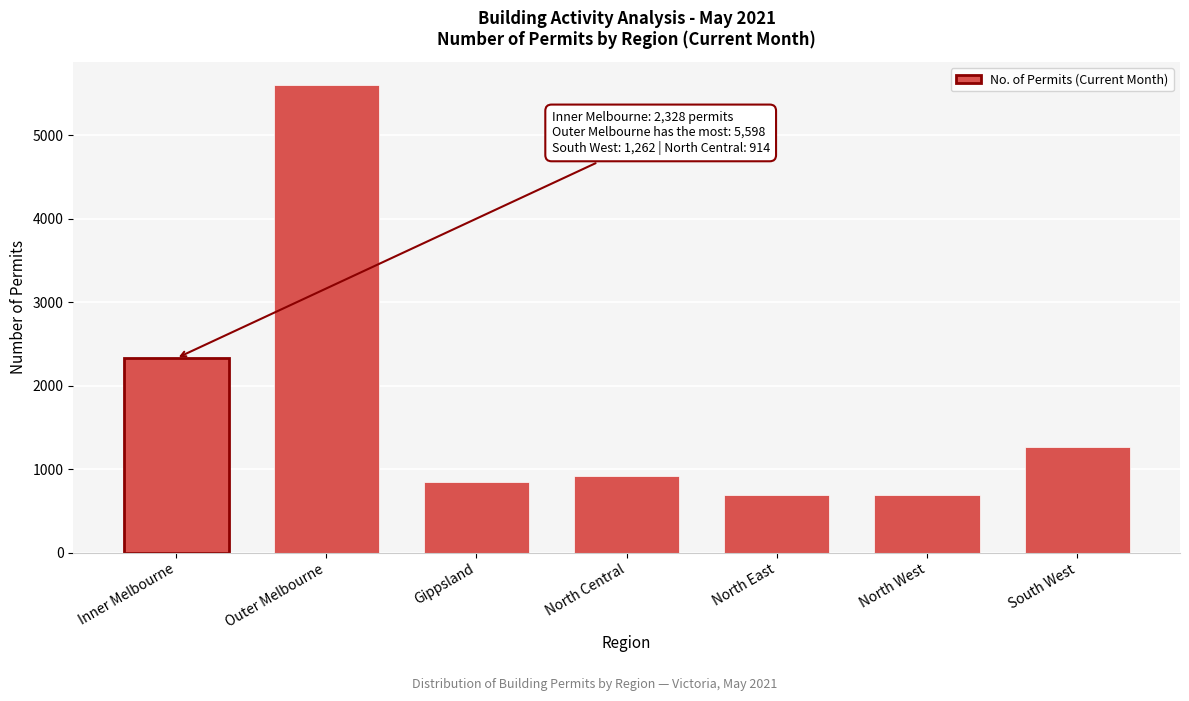

True or false: the data shows 3837 at Outer Melbourne.

False